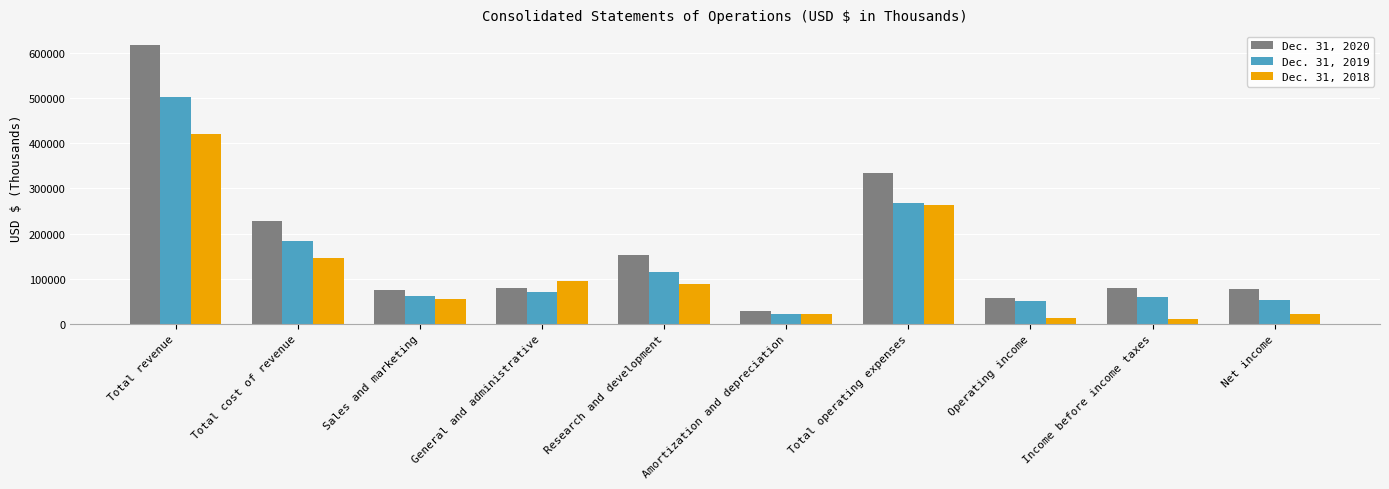

At which category is the sum across all series the highest?

Total revenue